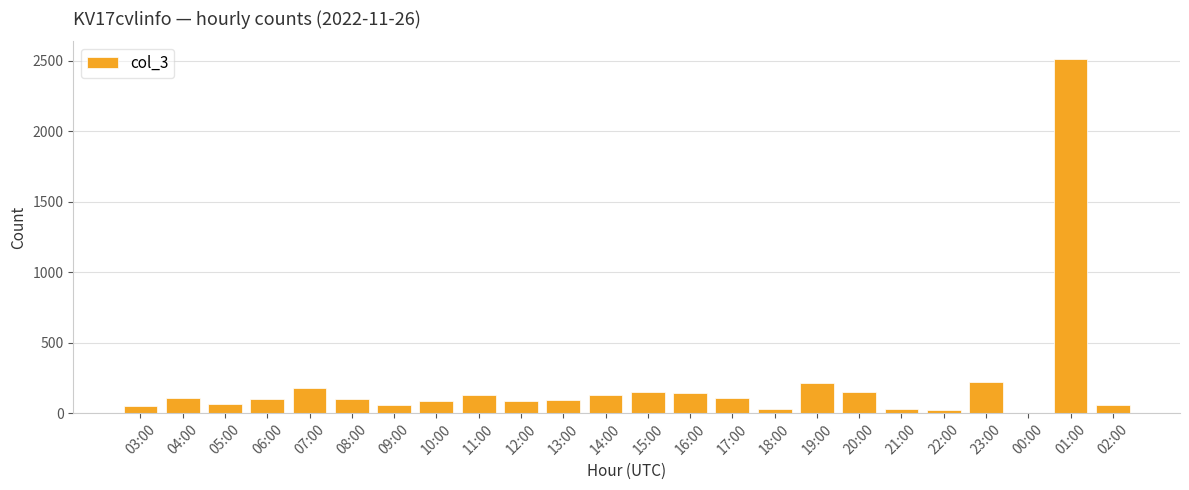

At which label is the value closest to 1256?

23:00